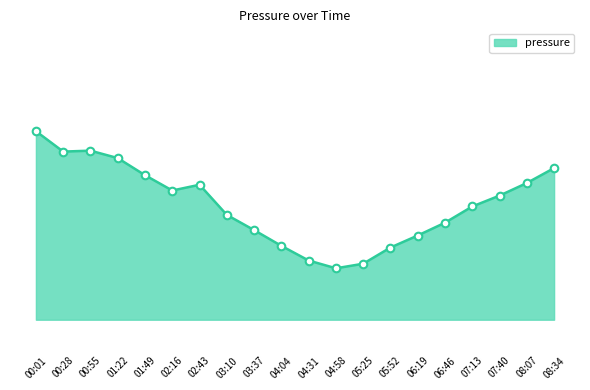

What is the change in value from 00:55 to 05:25?

-97.7